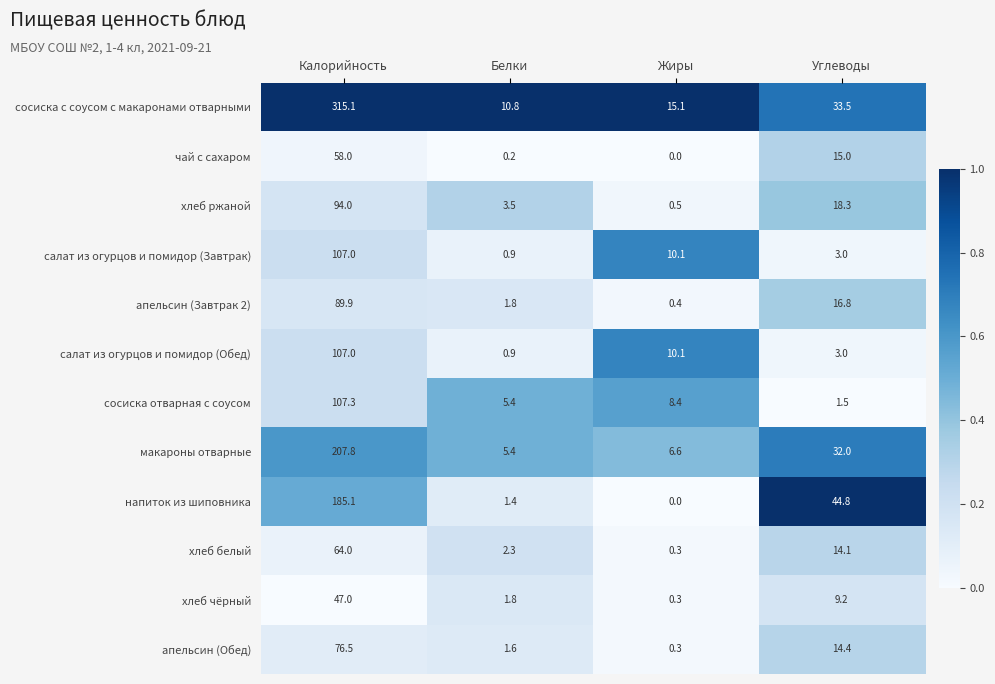

Which series has the largest total across all categories?

сосиска с соусом с макаронами отварными